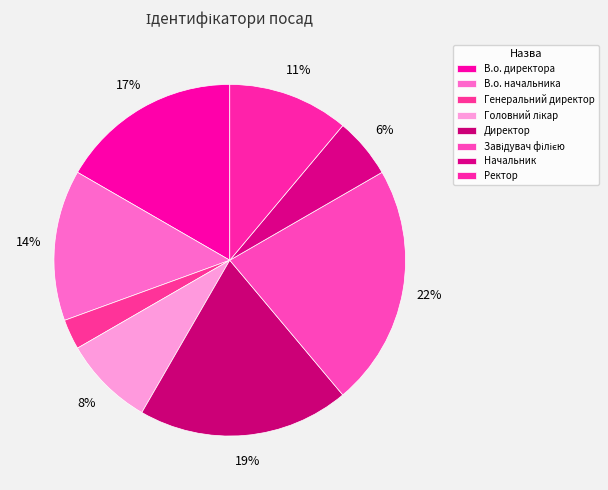

Count the number of slices in the pie.

8